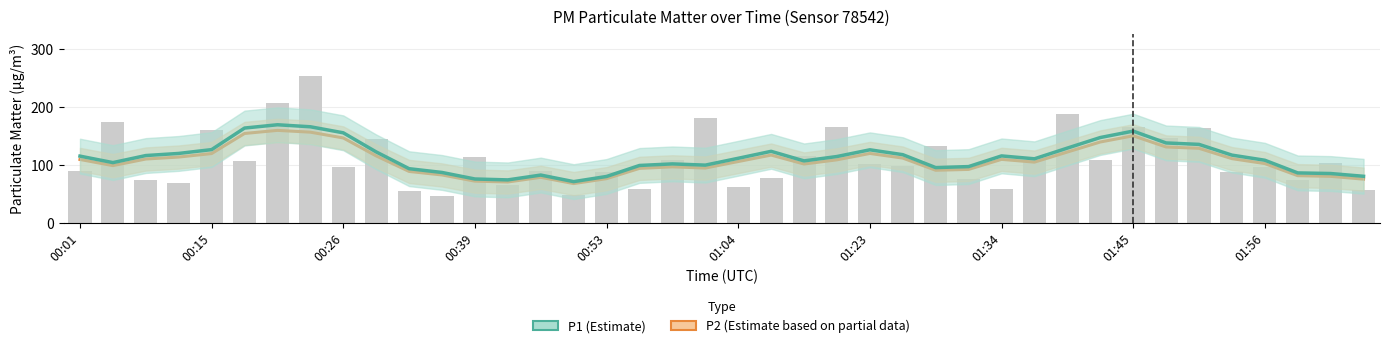

List the series in order of their overall mean, lowest first.

P2 (Estimate based on partial data), P1 (Estimate)